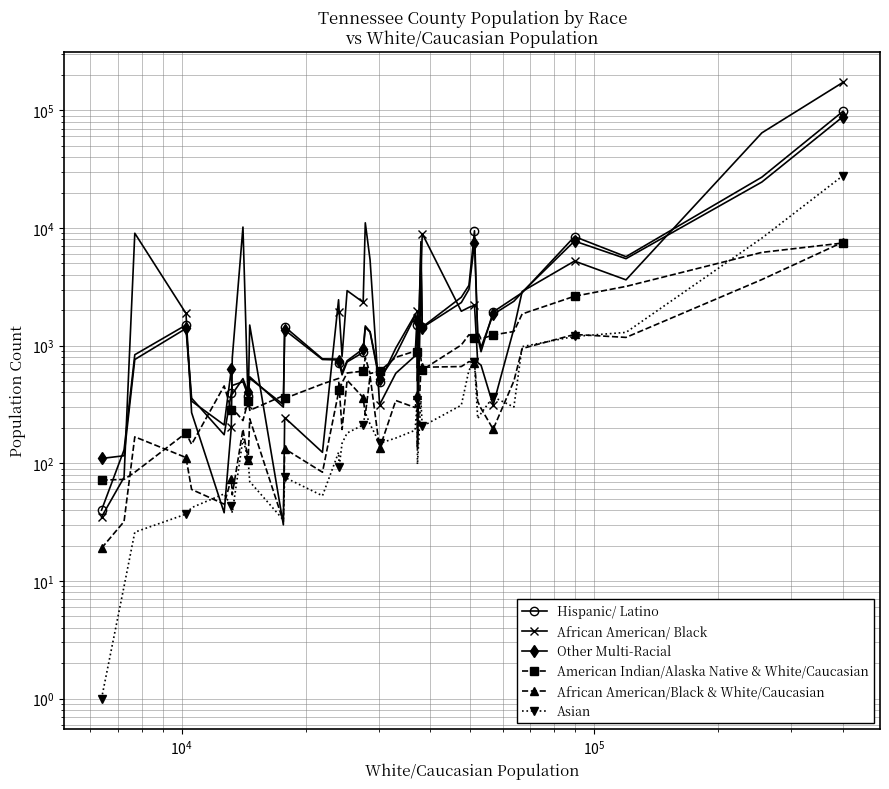

Reading right to left, extract all data points from this chart.

Hispanic/ Latino: 98119	27075	5709	8461	2820	2535	1936	889	1181	9483	3259	2582	1439	7665	500	1502	1839	954	490	1303	1430	877	728	565	719	769	773	1449	316	528	375	494	459	395	175	358	1498	838	130	40
African American/ Black: 173092	64428	3628	5238	2888	1393	312	683	719	2206	2117	1962	8965	3641	133	1985	819	583	315	5362	11080	2339	2936	810	1950	2457	124	245	30	1498	316	10194	786	203	38	270	1882	9032	76	35
Other Multi-Racial: 88404	24610	5491	7751	2848	2385	1845	965	1248	7481	3012	2326	1424	6228	645	1614	1785	838	524	1316	1472	938	745	593	745	756	763	1360	300	544	401	525	388	628	212	338	1400	763	116	110
American Indian/Alaska Native & White/Caucasian: 7460	6210	3190	2632	1861	1320	1234	1141	1306	1168	1239	1014	623	785	837	890	899	797	607	580	793	608	586	484	420	527	473	356	376	282	340	231	294	285	455	145	181	84	73	72
African American/Black & White/Caucasian: 7589	3647	1176	1246	946	501	195	293	336	716	732	665	656	648	138	383	298	342	134	553	258	362	509	194	446	403	84	133	32	239	107	195	54	74	45	60	112	168	32	19
Asian: 27869	8212	1297	1199	981	301	367	266	240	722	620	312	206	341	98	348	191	164	148	215	269	212	181	148	93	124	53	76	33	70	107	162	38	43	55	42	37	26	9	1